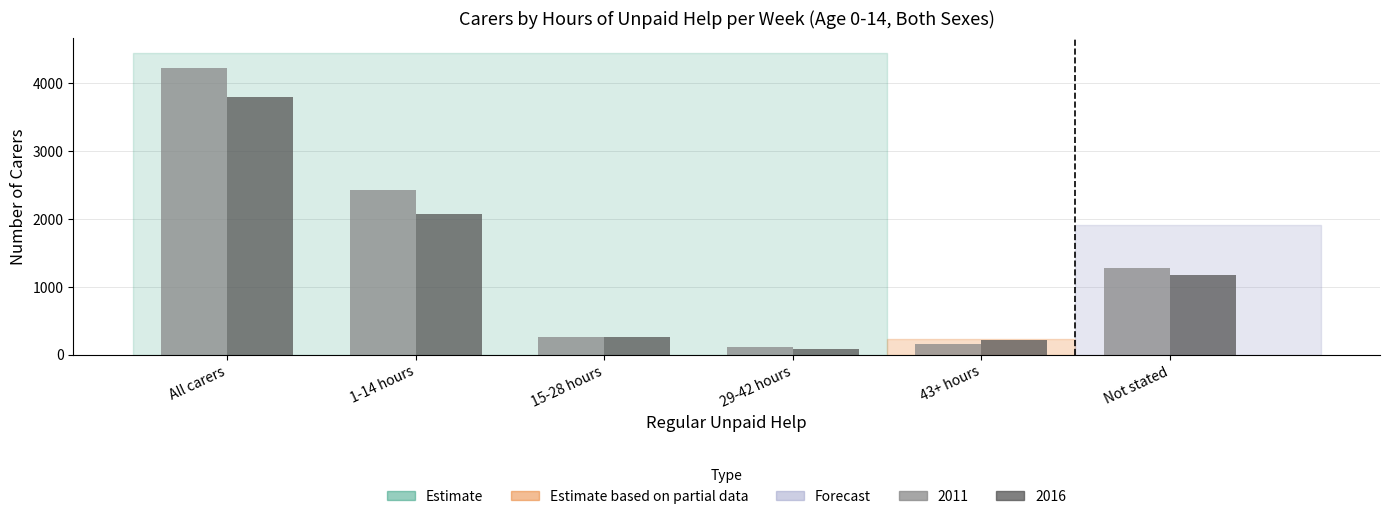

Is it true that 2016 equals 5766 at All carers?

False